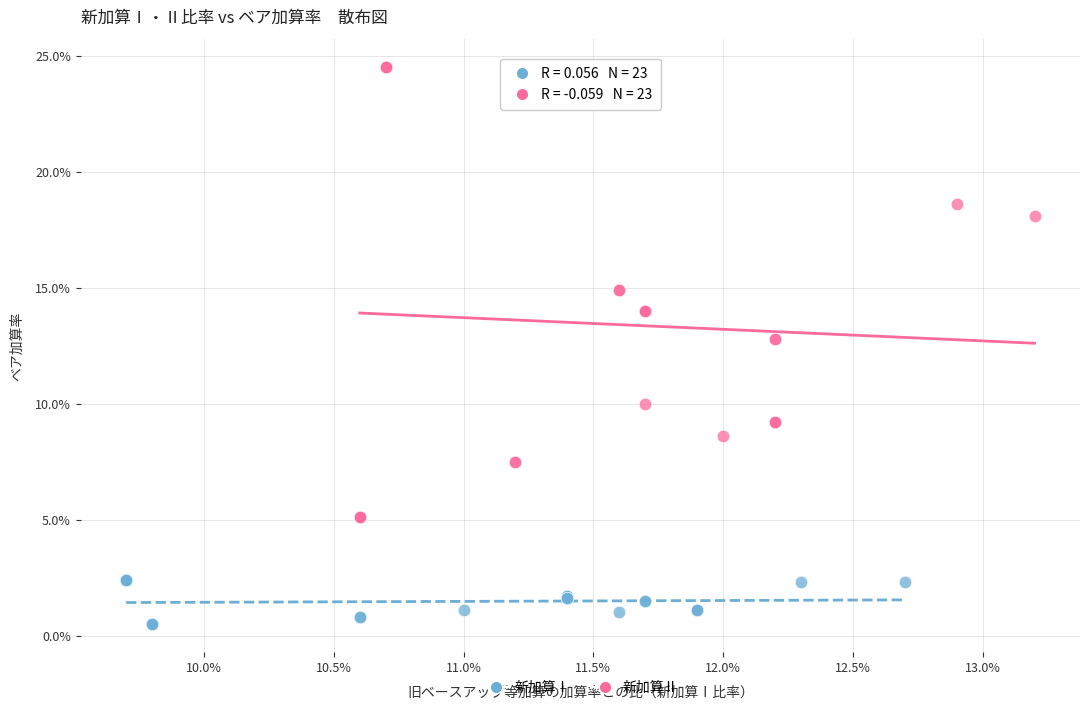

Which series reaches the maximum Y coordinate?

新加算Ⅱ